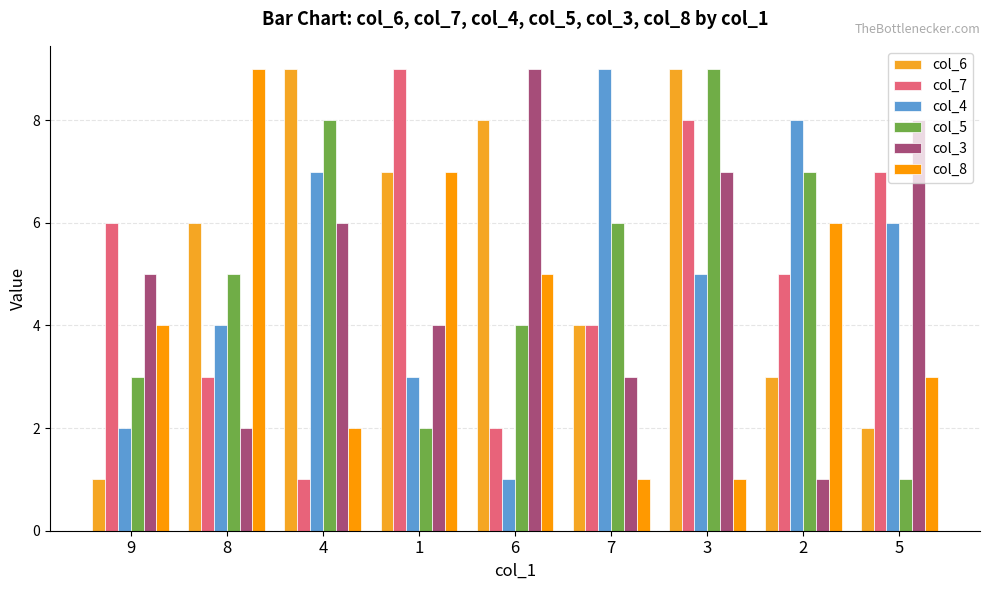

What is the minimum value shown in the chart?

1